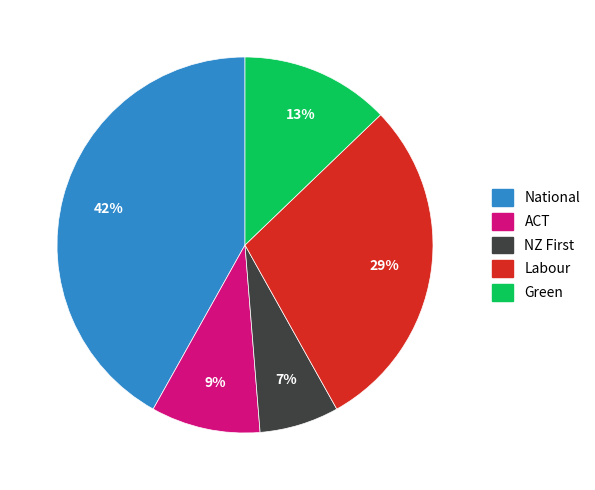

True or false: Labour accounts for 44% of the total.

False